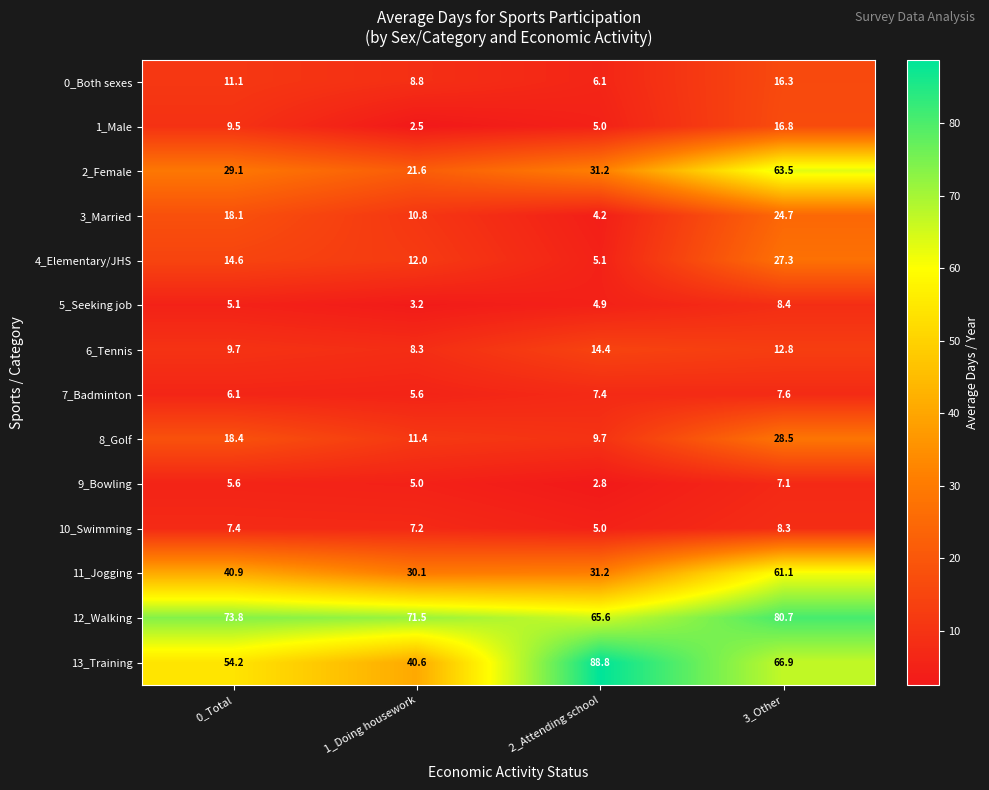

Which label corresponds to the smallest value in the chart?

1_Doing housework